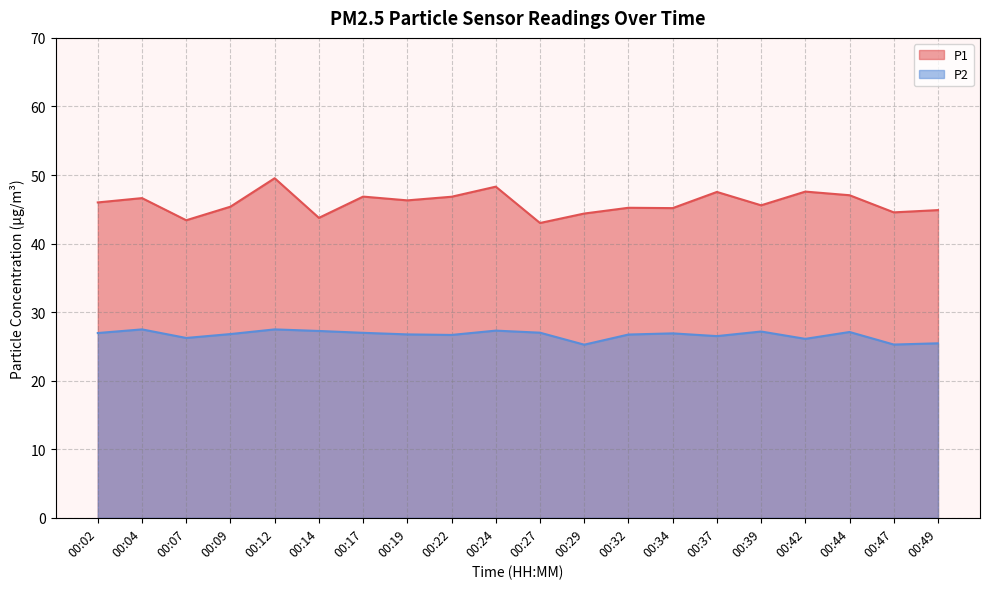

What is the average value of the P1 series?

45.9